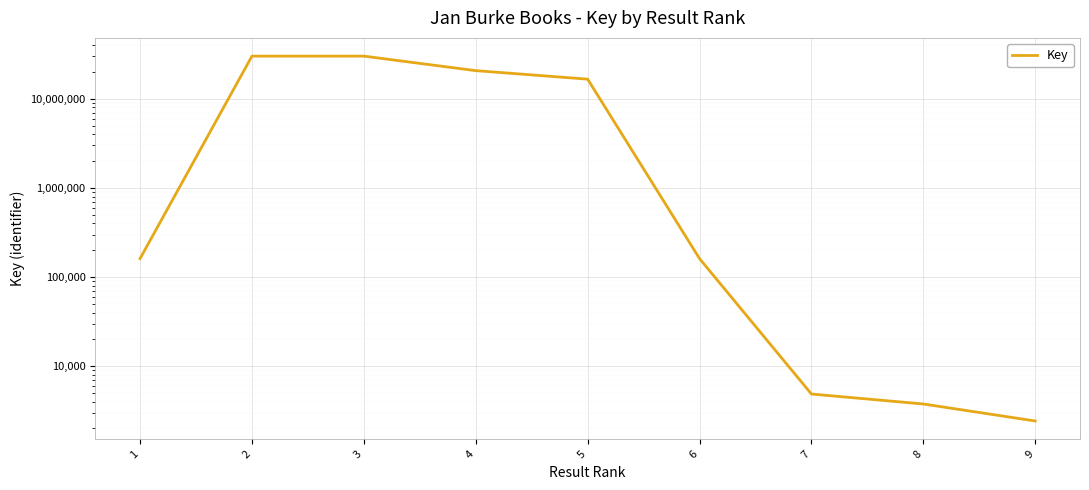

Reading left to right, list all the values displayed in this chart.

1=160931	2=30175561	3=30175411	4=20736643	5=16639859	6=160932	7=4864	8=3759	9=2423